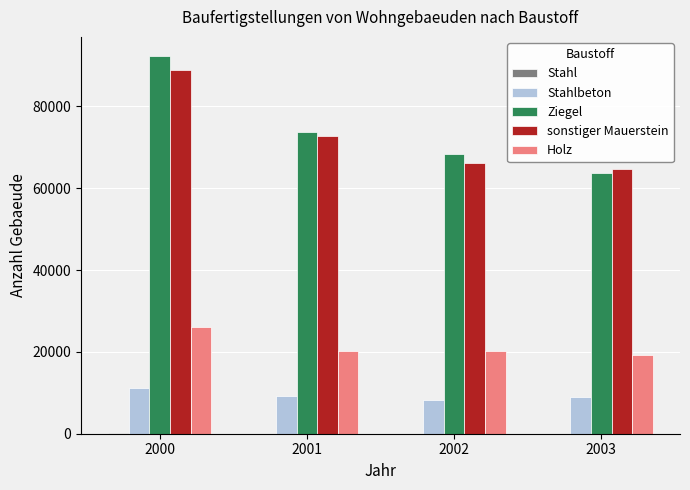

At which category is the sum across all series the highest?

2000